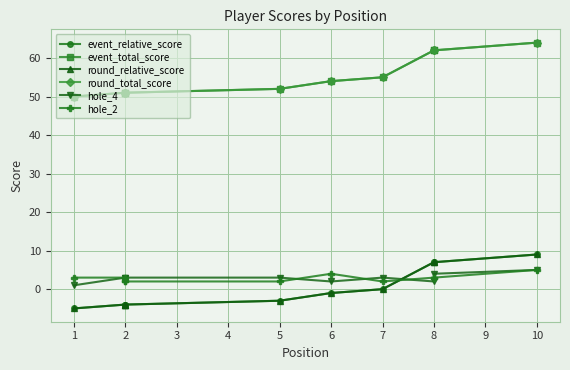

What is the difference between the maximum and minimum values in the event_relative_score series?

14